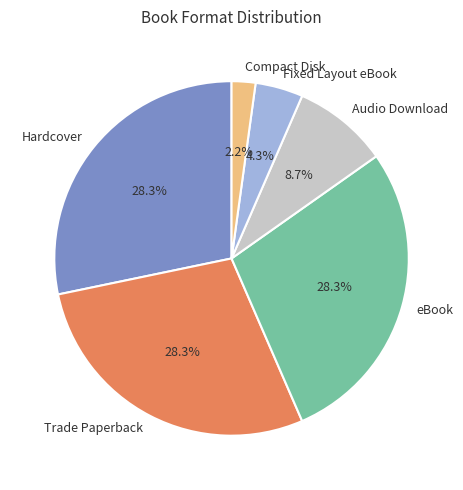

Which category has the smallest portion of the pie?

Compact Disk